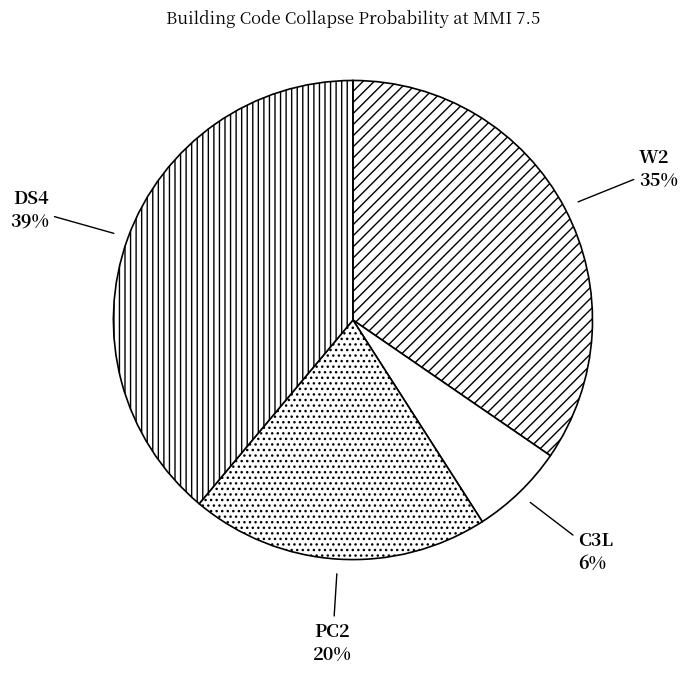

Do C3L and DS4 together represent more than half of the pie?

No